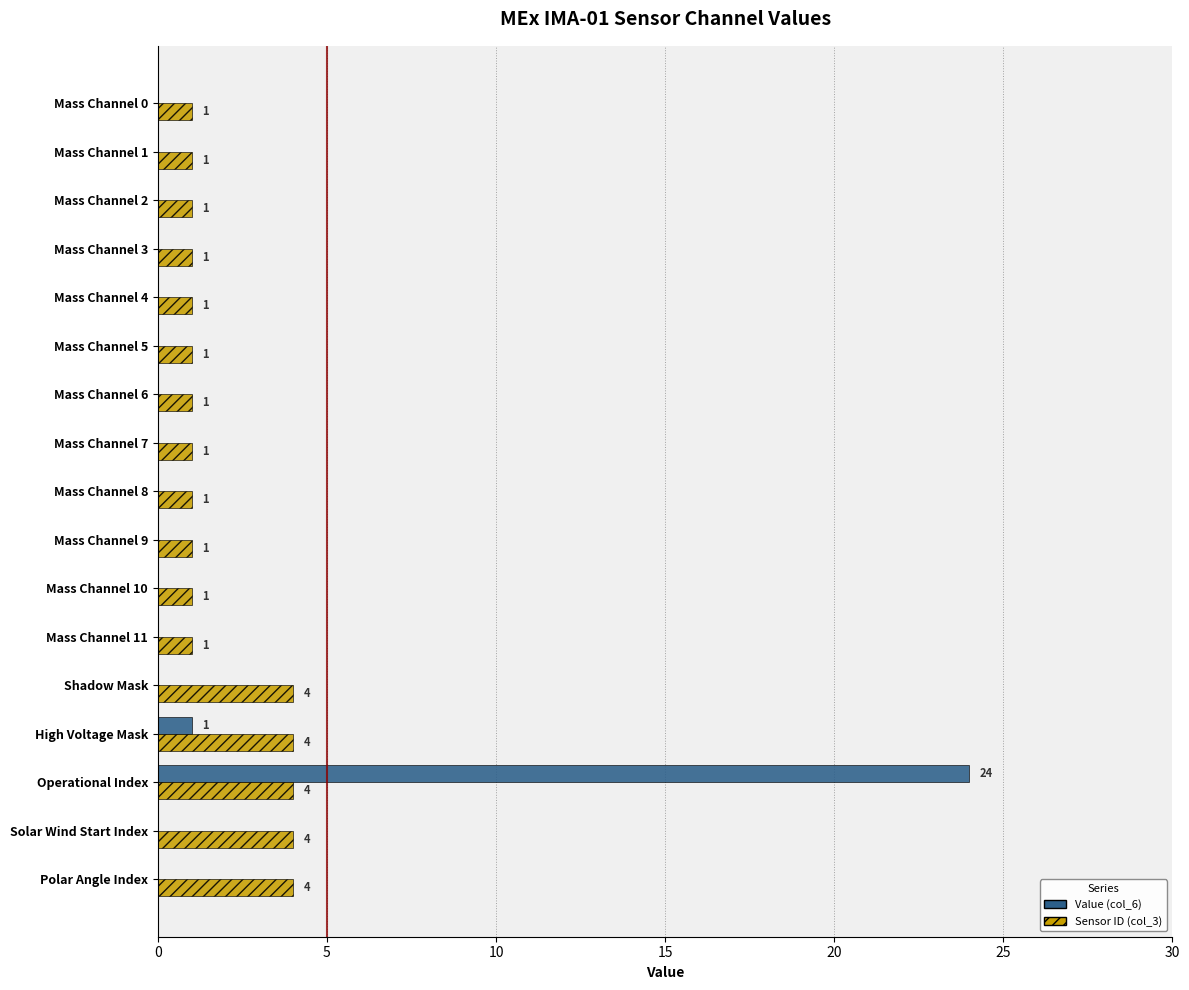

At which label is Value (col_6) closest to 12?

High Voltage Mask